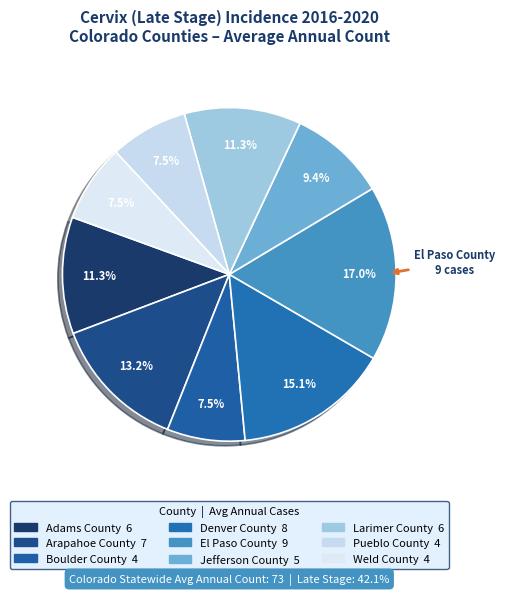

Which has a higher value, Larimer County or El Paso County?

El Paso County